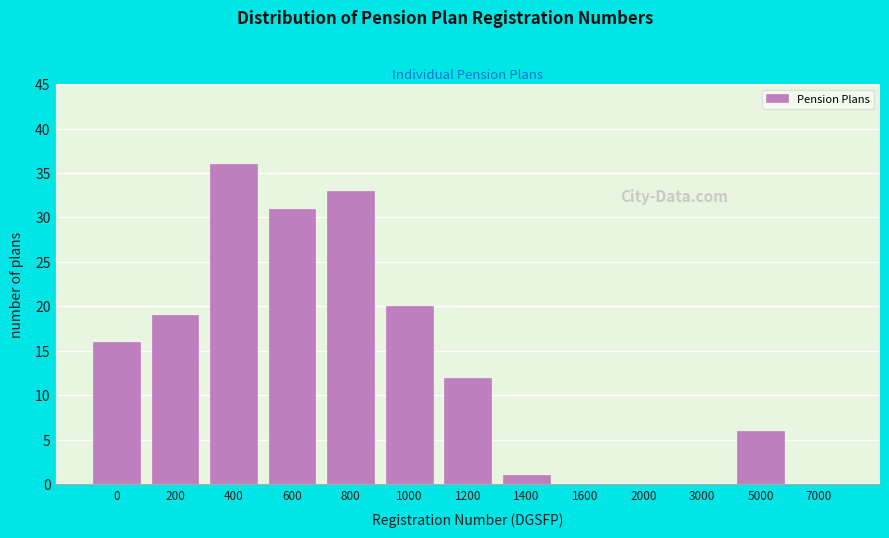

Reading right to left, what are all the values shown in this chart?

7000=0	5000=6	3000=0	2000=0	1600=0	1400=1	1200=12	1000=20	800=33	600=31	400=36	200=19	0=16